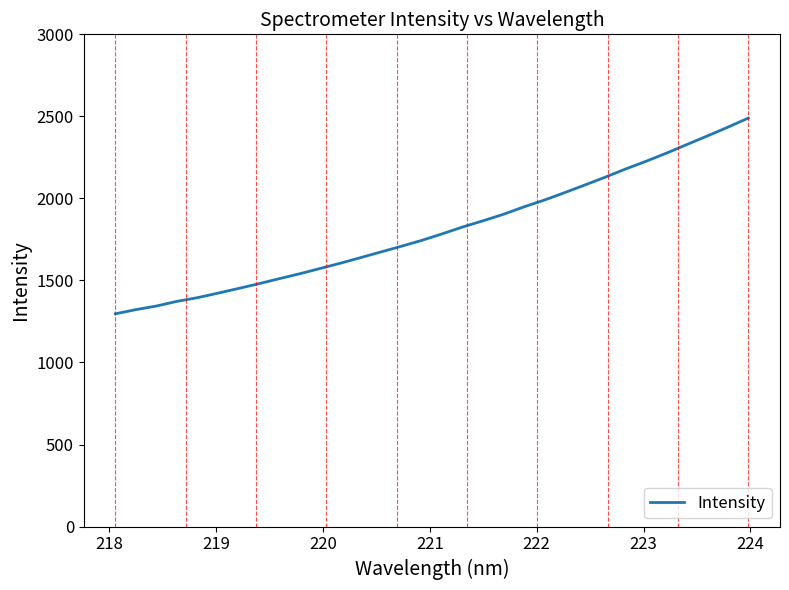

What is the minimum value shown in the chart?

1296.7